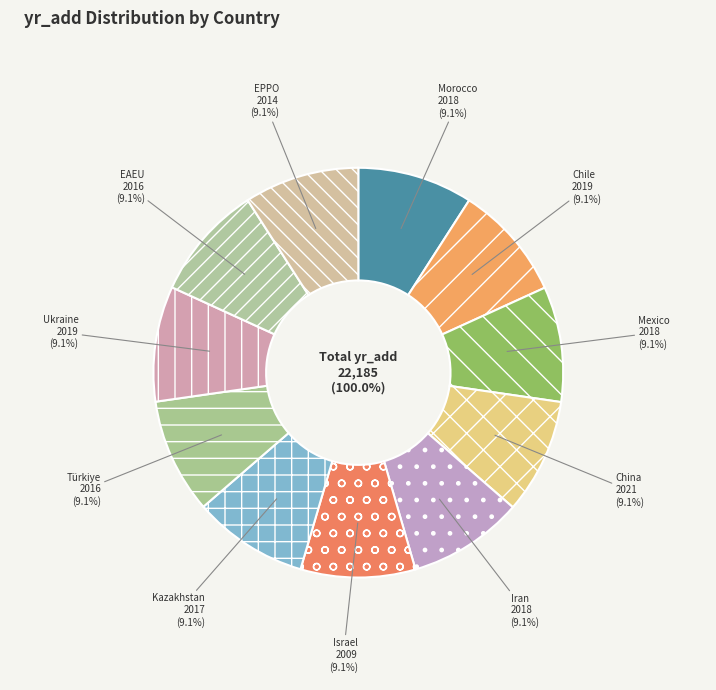

Do Morocco and EAEU together represent more than half of the pie?

No